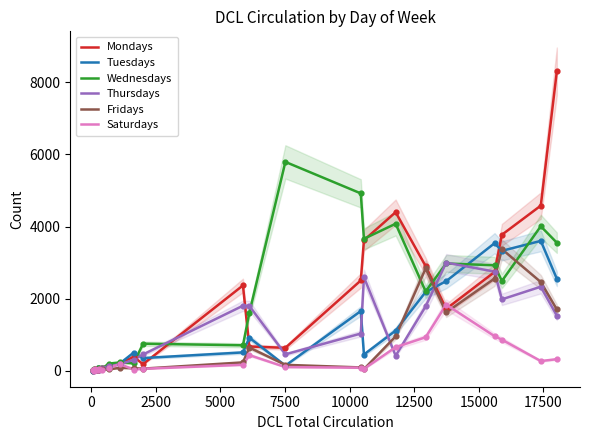

What are all the series names shown in the legend?

Mondays, Tuesdays, Wednesdays, Thursdays, Fridays, Saturdays